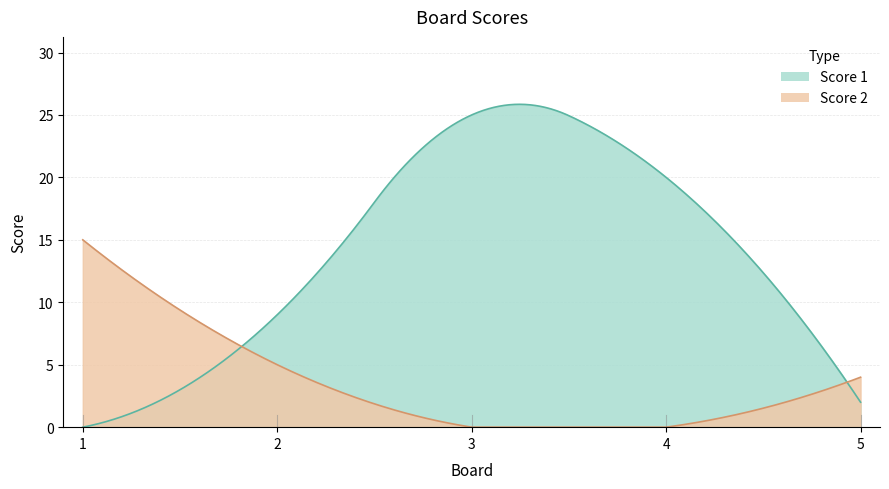

At which label is Score 1 closest to 12?

2